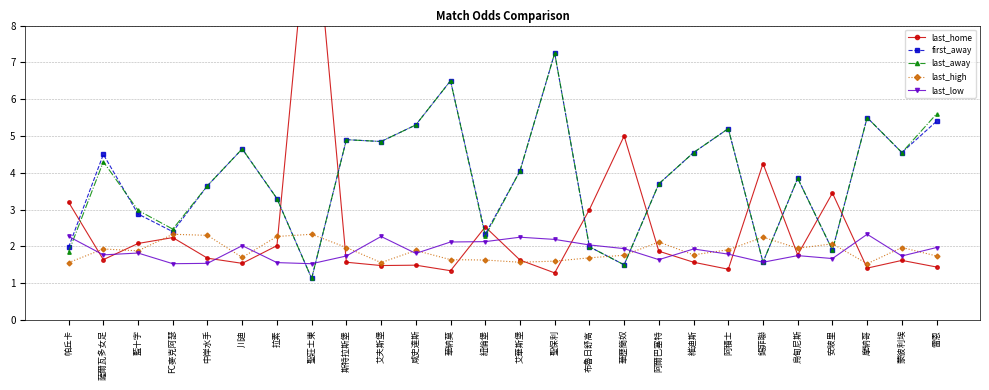

Which category has the lowest value in the last_high series?

摩納哥